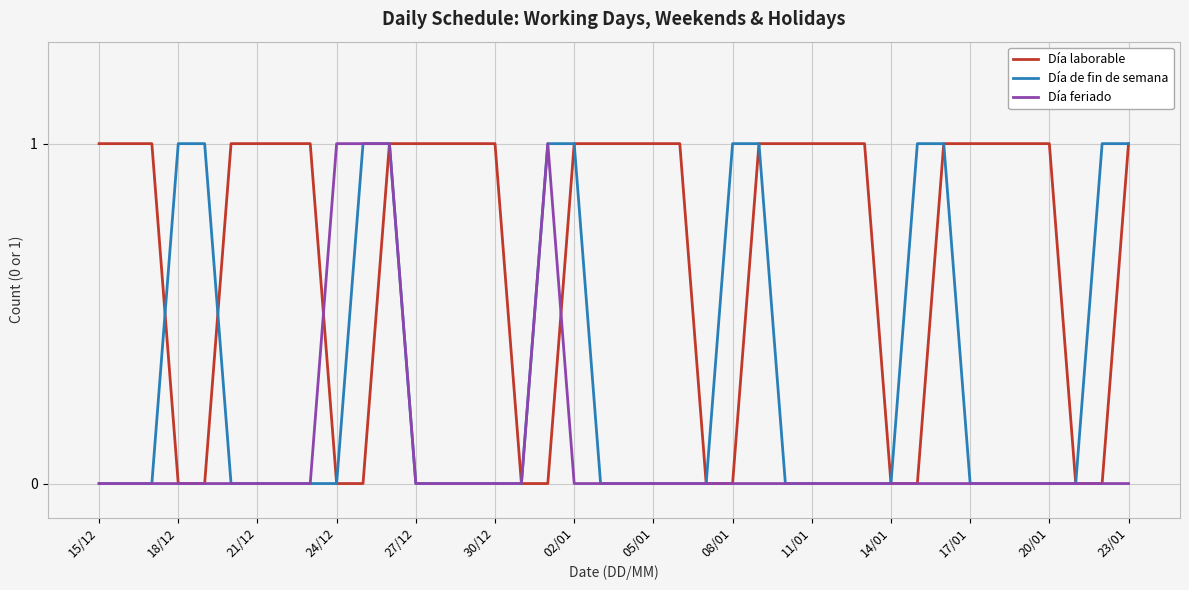

List the series in order of their overall mean, highest first.

Día laborable, Día de fin de semana, Día feriado